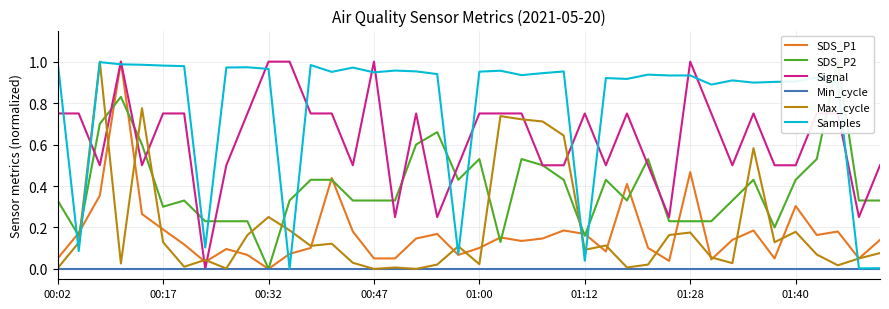

The value of Max_cycle at 01:00 is 0.0. True or false?

True